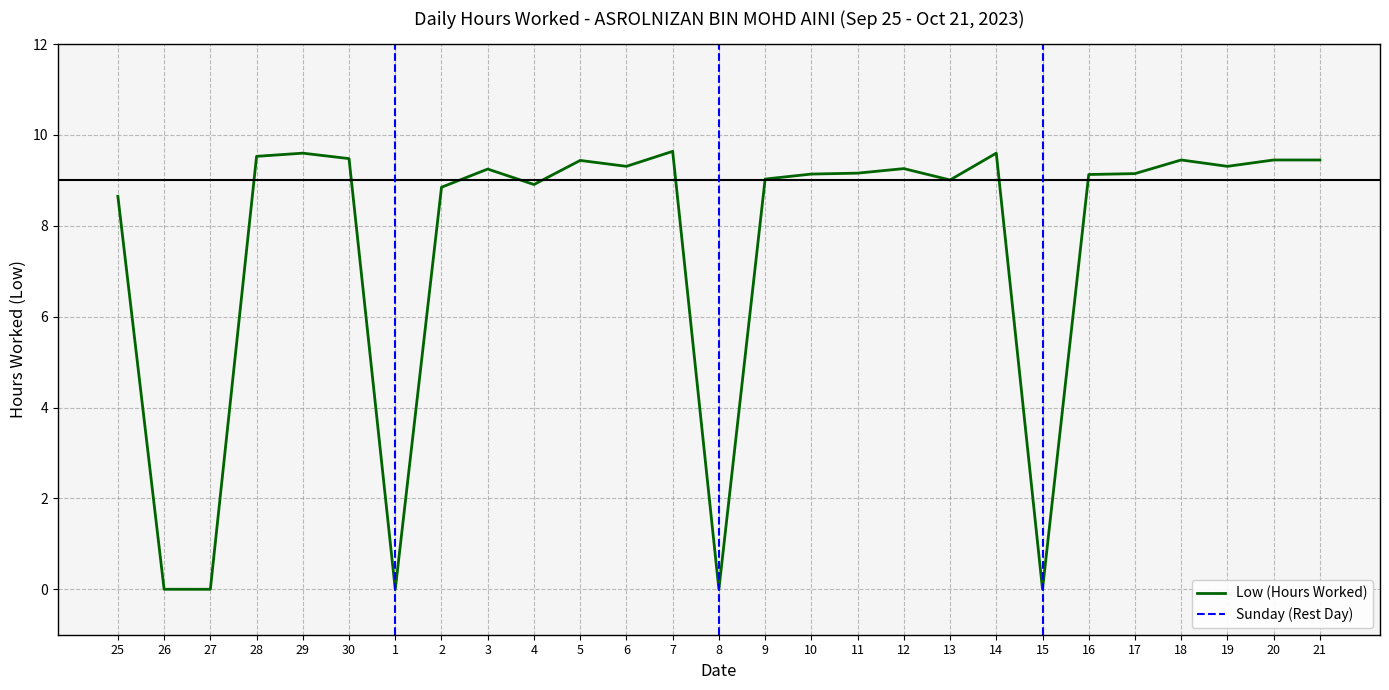

What is the change in value from 2 to 21?

+0.6